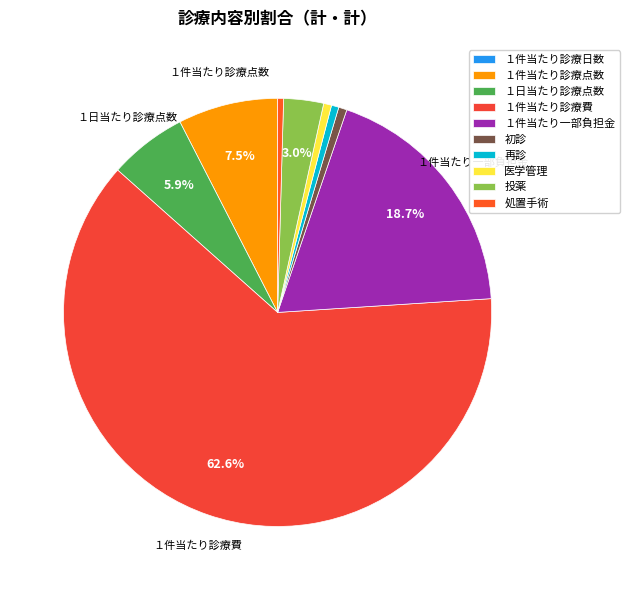

How many segments does this pie chart have?

10